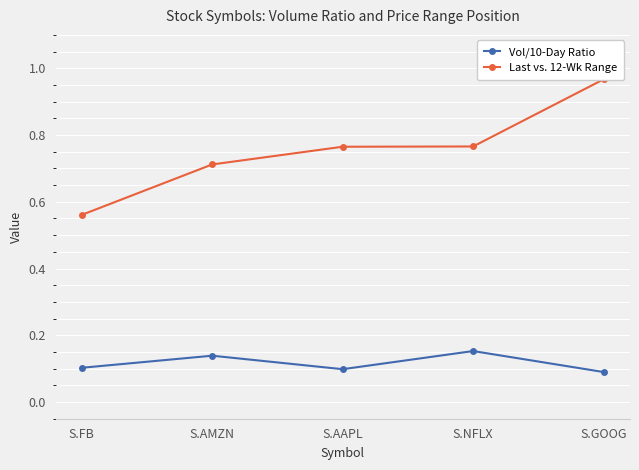

Reading left to right, what are all the values shown in this chart?

Vol/10-Day Ratio: 0.1	0.1	0.1	0.2	0.1
Last vs. 12-Wk Range: 0.6	0.7	0.8	0.8	1.0